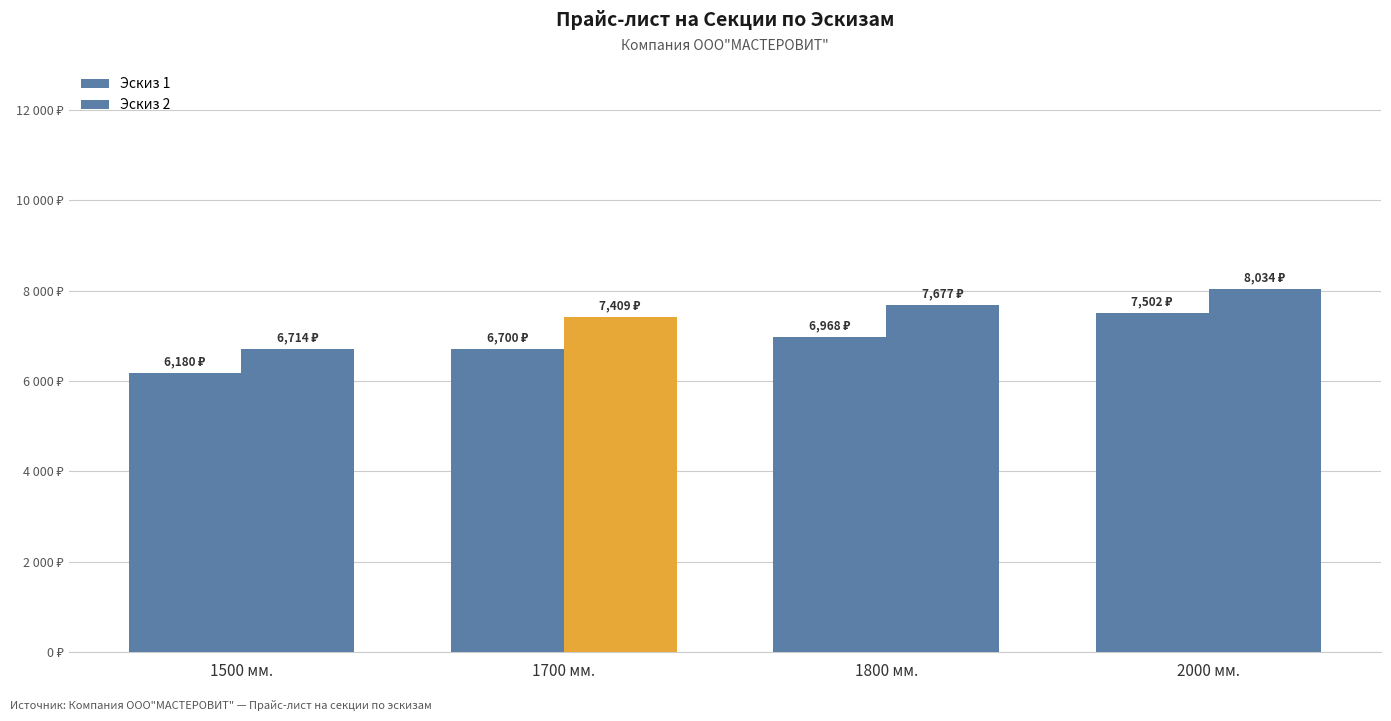

What is the value of the Эскиз 2 bar at the 1st from the left?

6713.7